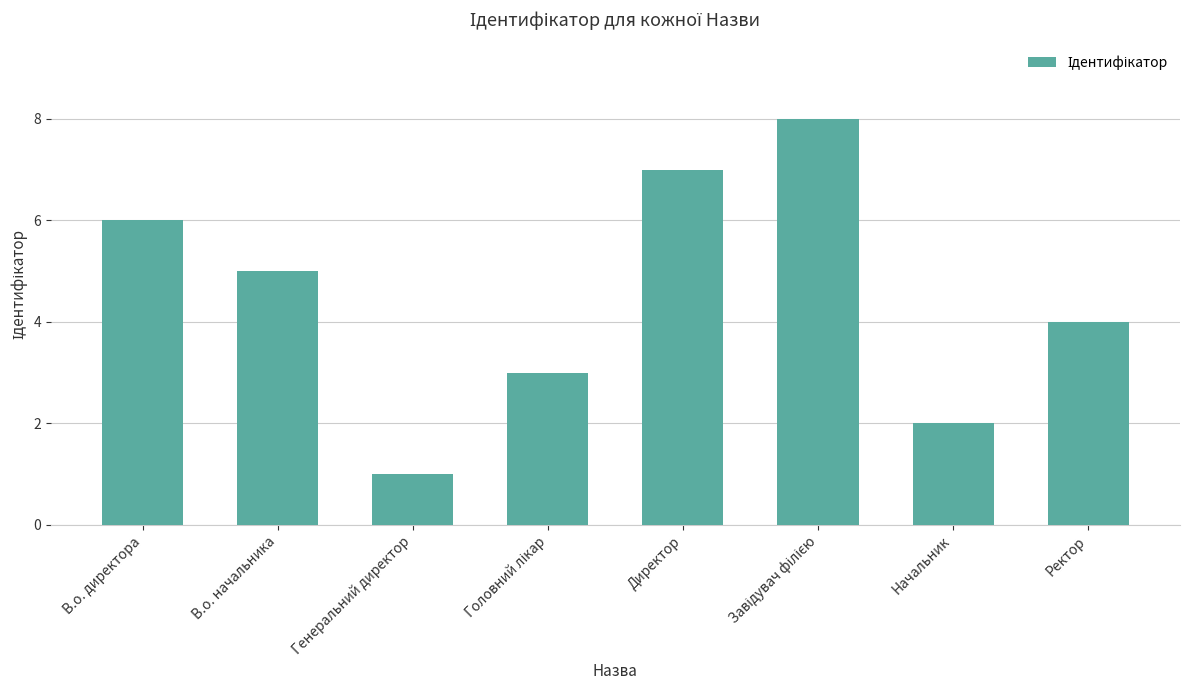

Are the bars grouped side by side (vs. stacked)?

No